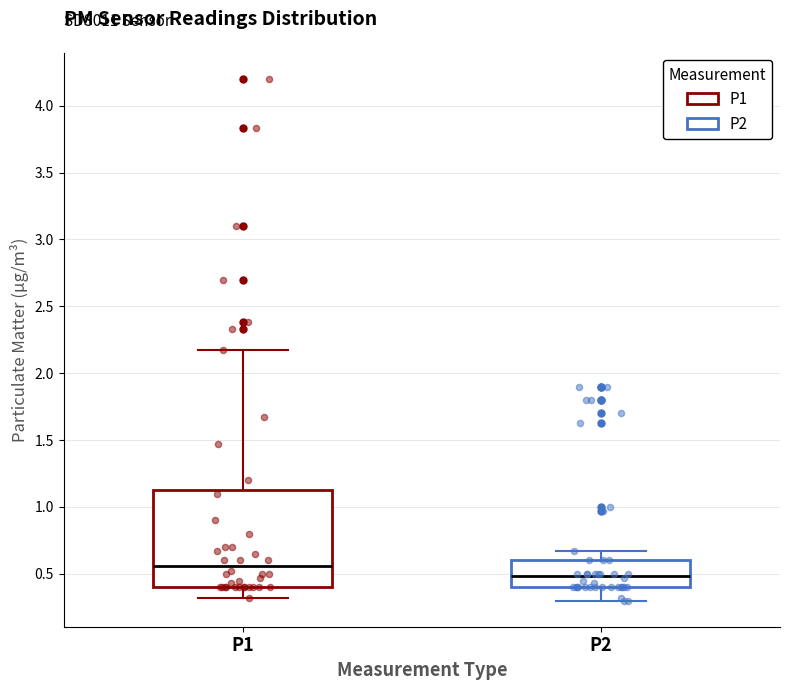

Where is the lower edge of the box for P1 on the y-axis? The values are not printed on the chart, so give them approximately, as read against the axis.

0.40